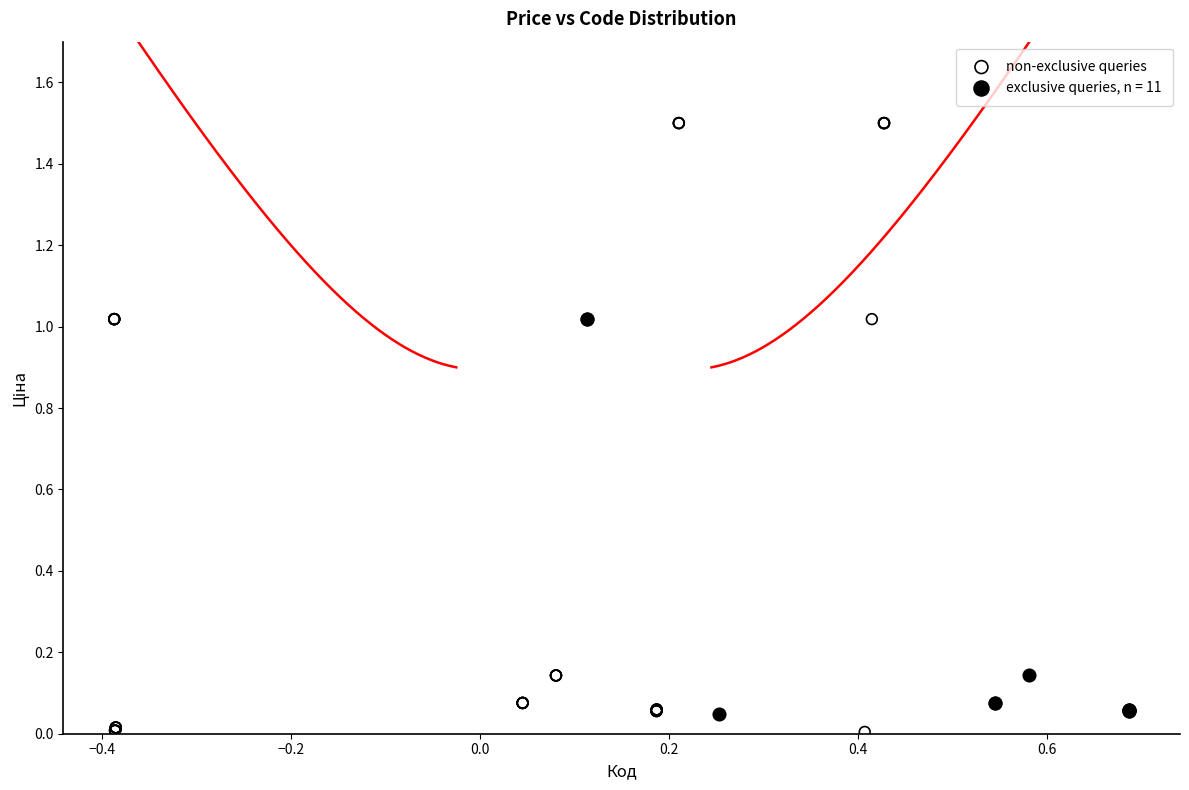

Which series has the widest spread of Y values?

non-exclusive queries